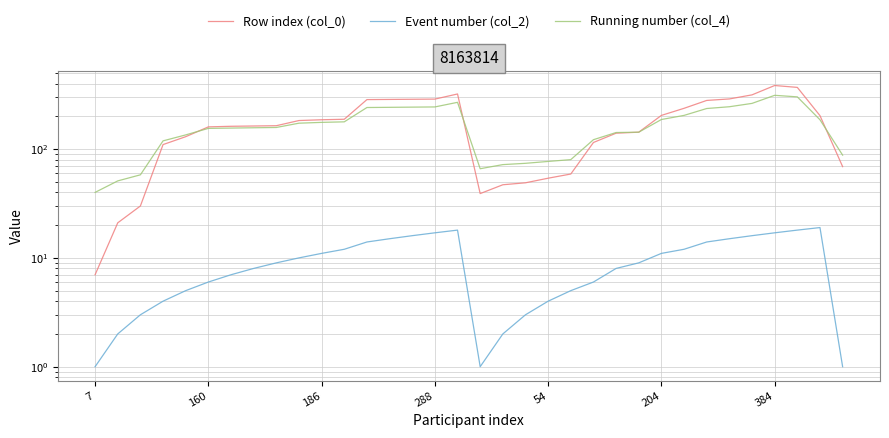

Which series has the widest spread of values?

Row index (col_0)